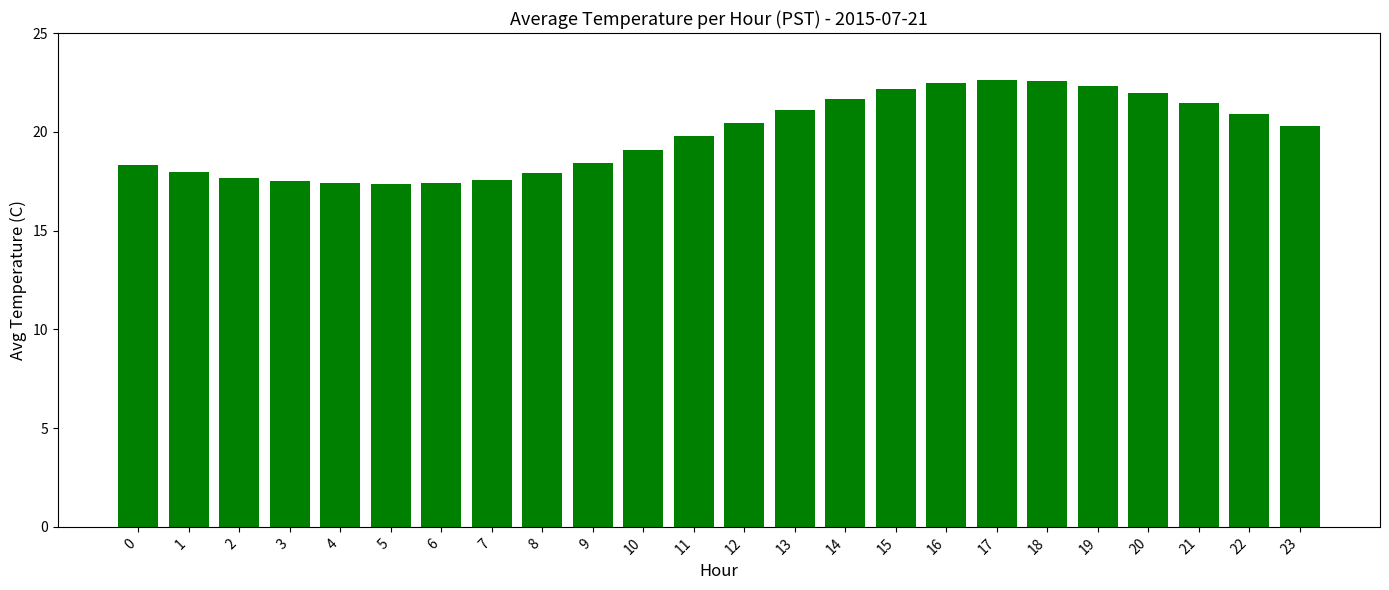

What is the maximum value shown in the chart?

22.6